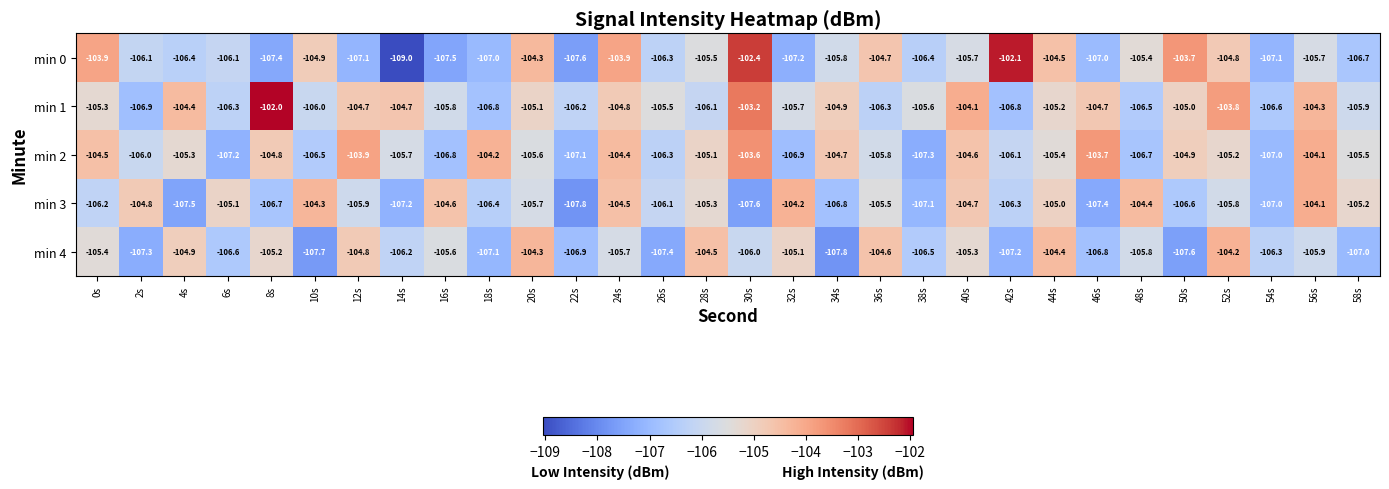

Which series changed the most between 0s and 52s?

min 1